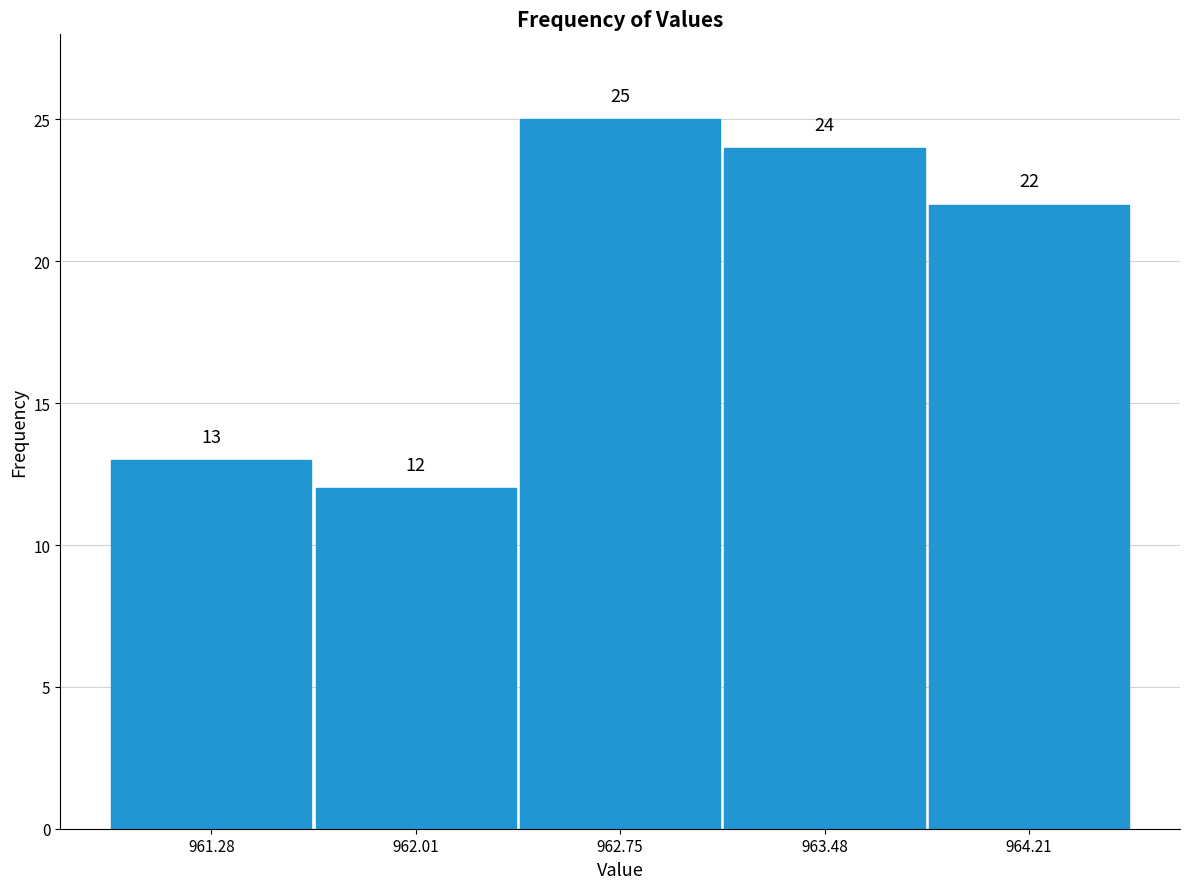

Reading left to right, transcribe this chart: for each bar, give the range it covers on the x-axis and its height. The bar edges are not printed on the chart, so give them approximately, as read against the axis.

960.9 to 961.6: 13
961.6 to 962.4: 12
962.4 to 963.1: 25
963.1 to 963.8: 24
963.8 to 964.6: 22